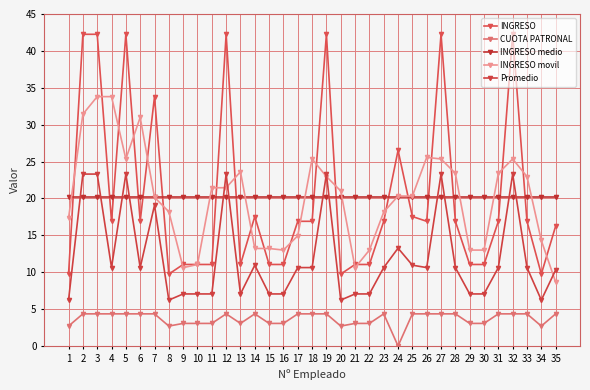

Where is INGRESO movil nearest to the value 21?

20